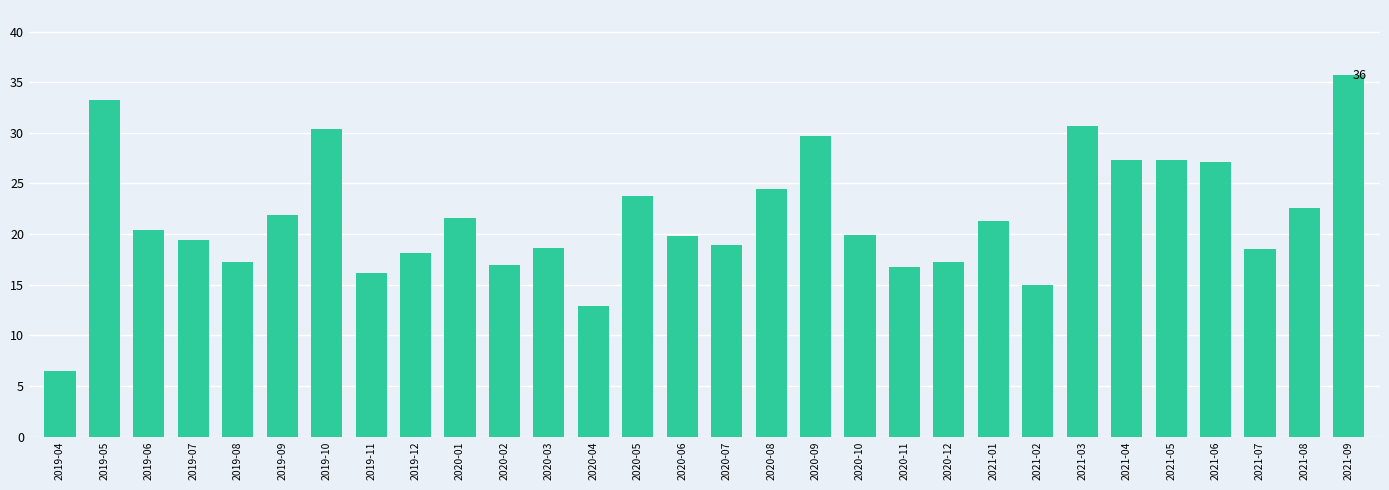

What is the value of the 1st bar from the left?

6.5